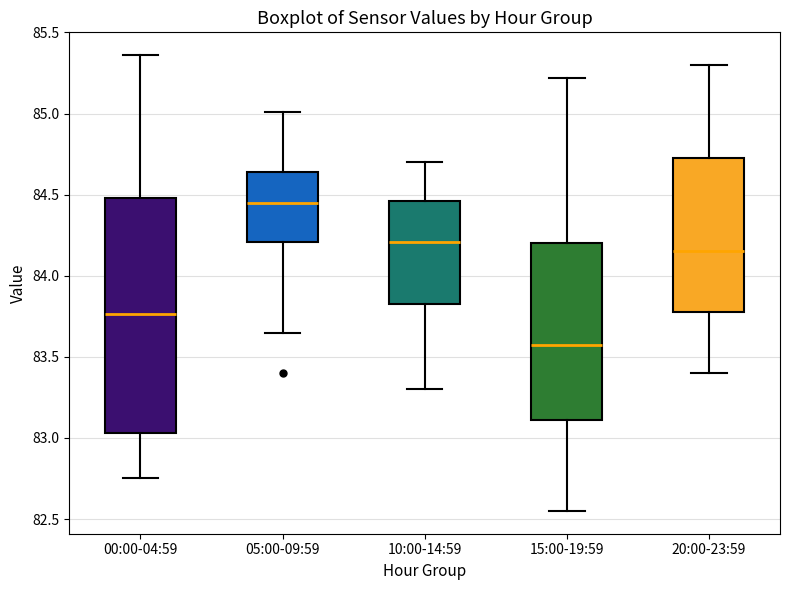

Where does the lower whisker of the box for 10:00-14:59 end on the y-axis? The values are not printed on the chart, so give them approximately, as read against the axis.

83.30